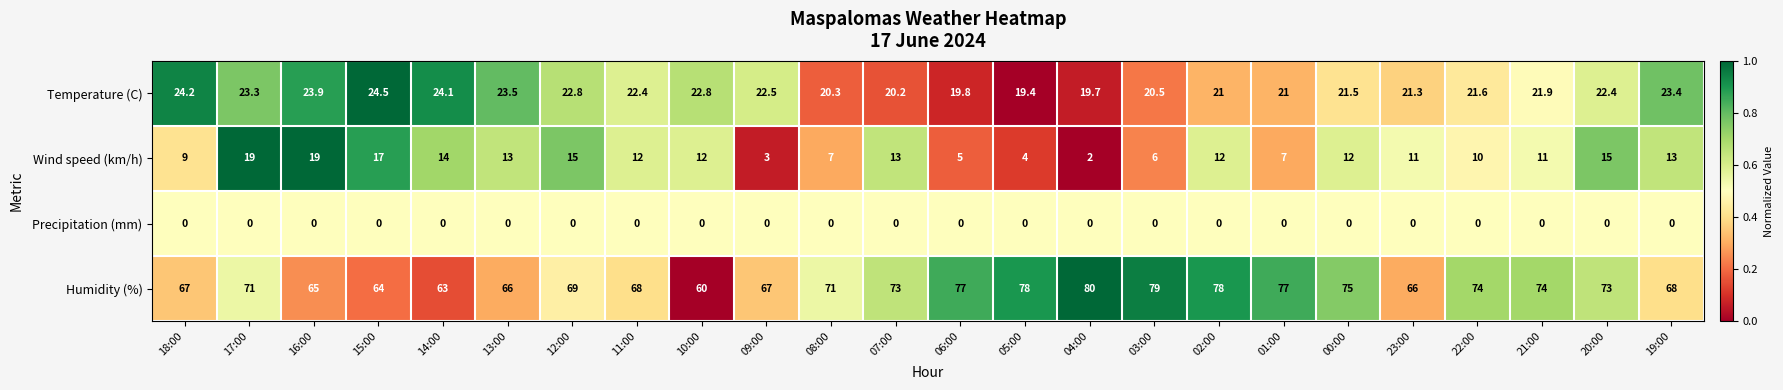

Is it true that Humidity (%) equals 117.5 at 11:00?

False